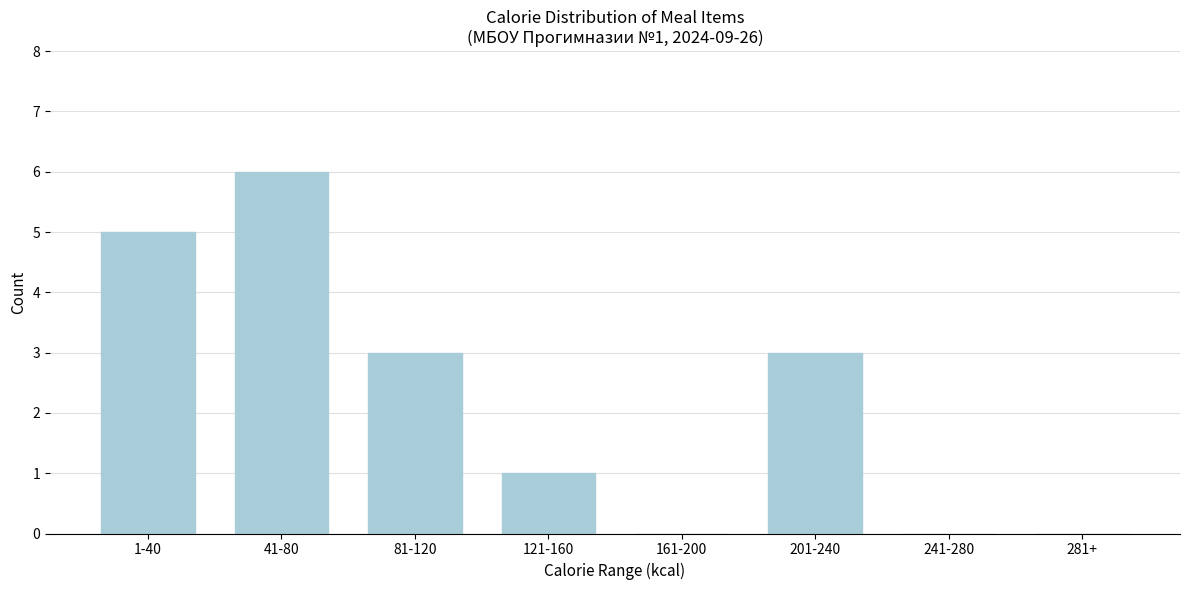

Reading left to right, list all the values displayed in this chart.

1-40=5	41-80=6	81-120=3	121-160=1	161-200=0	201-240=3	241-280=0	281+=0